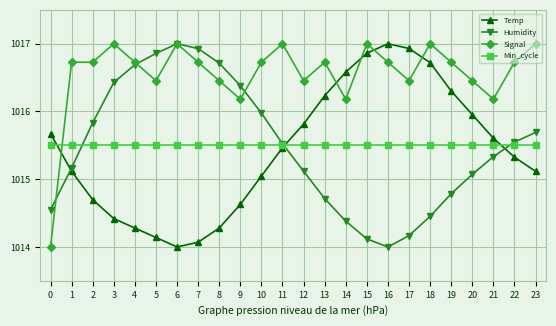

Is it true that Temp equals 1016.9 at 15?

True